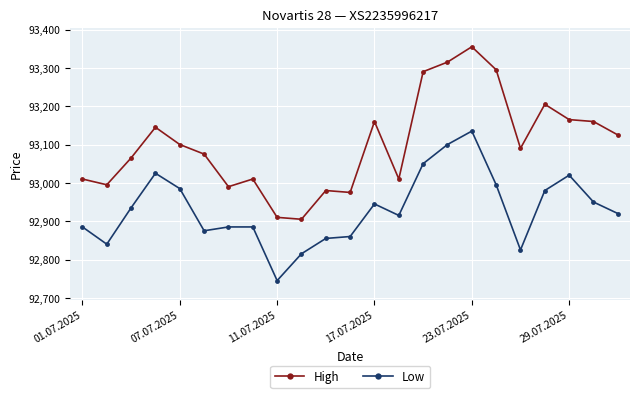

What is the value of the Low point at the 21st from the left?

93020